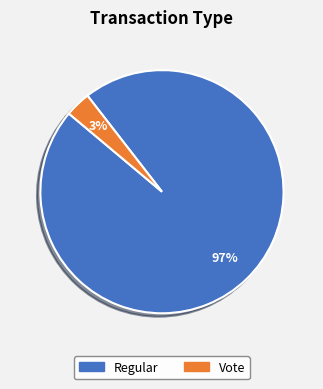

Rank the categories by value from lowest to highest.

Vote, Regular